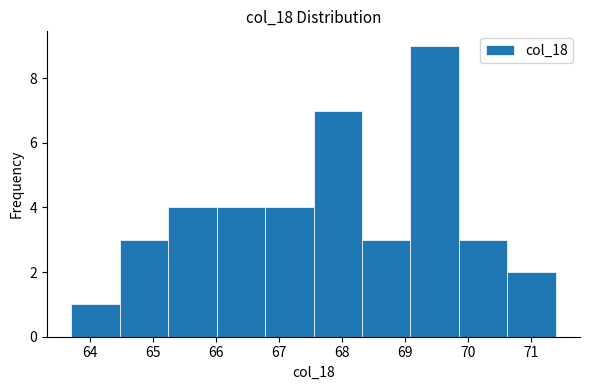

Reading left to right, transcribe this chart: for each bar, give the range it covers on the x-axis and its height. Neither the bar edges nor the heights are printed on the chart, so give them approximately, as read against the axes.

63.70 to 64.47: 1
64.47 to 65.24: 3
65.24 to 66.01: 4
66.01 to 66.78: 4
66.78 to 67.55: 4
67.55 to 68.32: 7
68.32 to 69.09: 3
69.09 to 69.86: 9
69.86 to 70.63: 3
70.63 to 71.40: 2